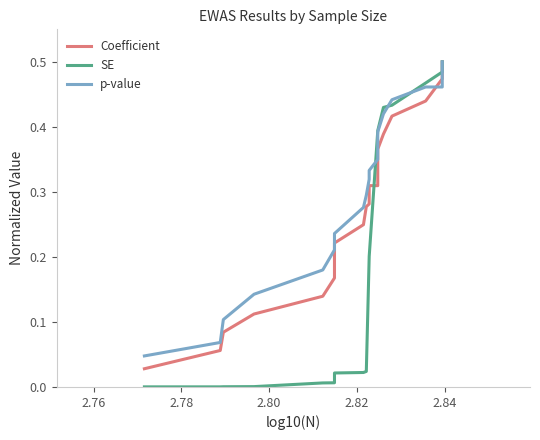

True or false: SE and p-value cross at least once.

True